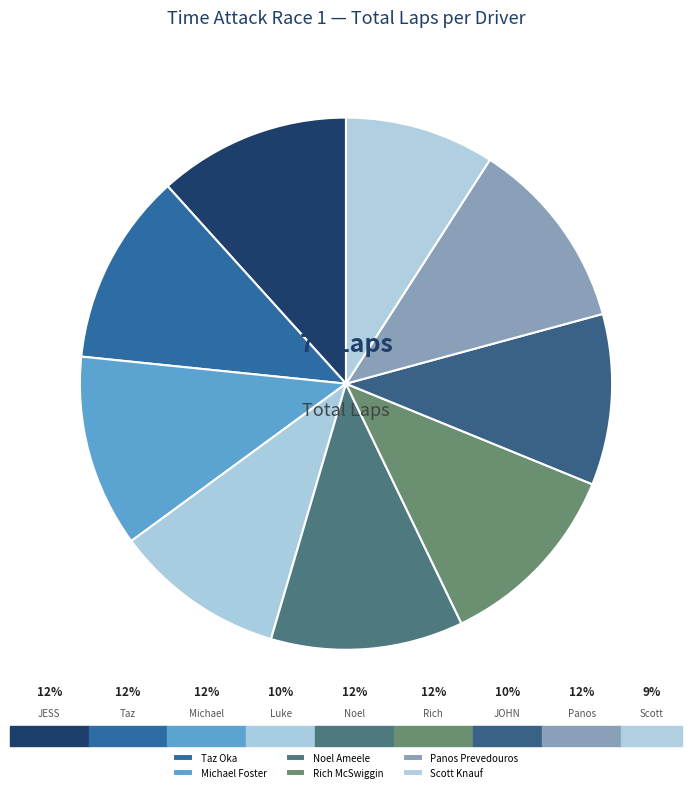

How many segments does this pie chart have?

9